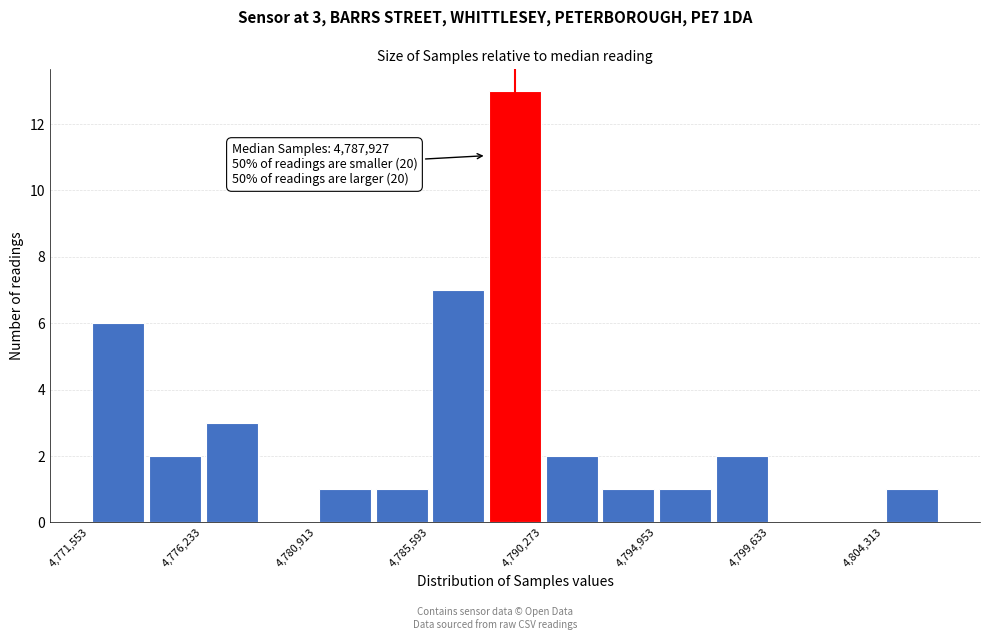

Which range on the x-axis has the tallest bar?

4788000 to 4790500